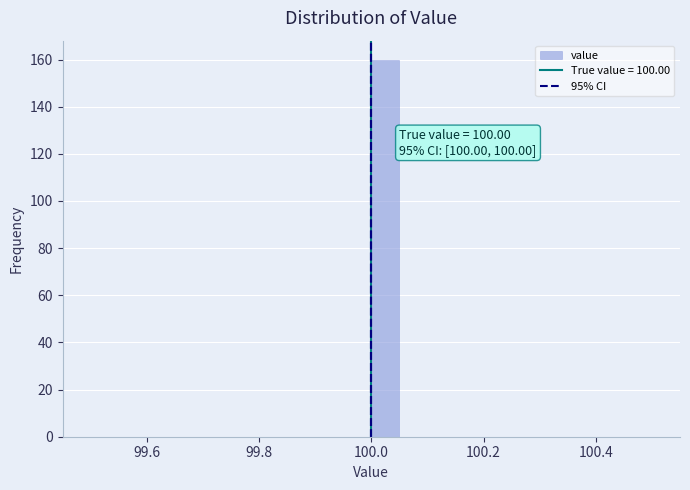

Read against the x-axis, roughly where is the centre of the tallest bar?

100.02